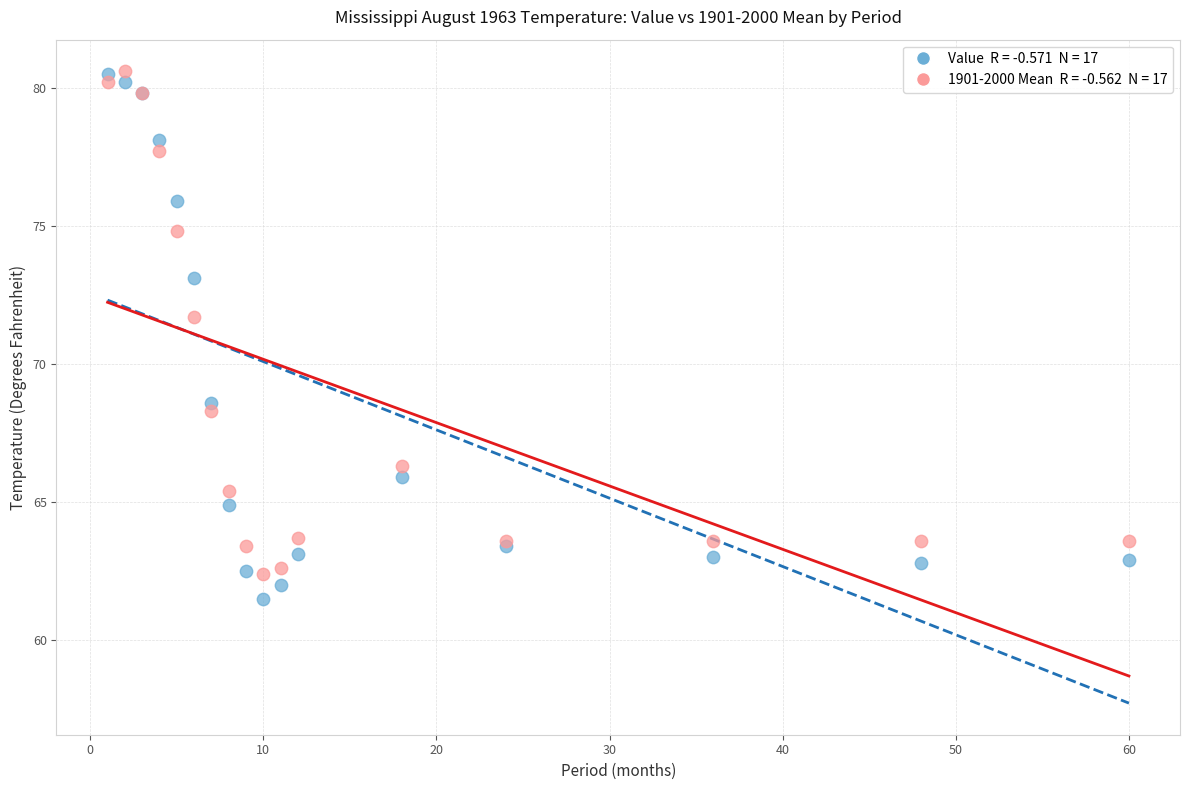

Across all series, what Y value is closest to 71?

71.7